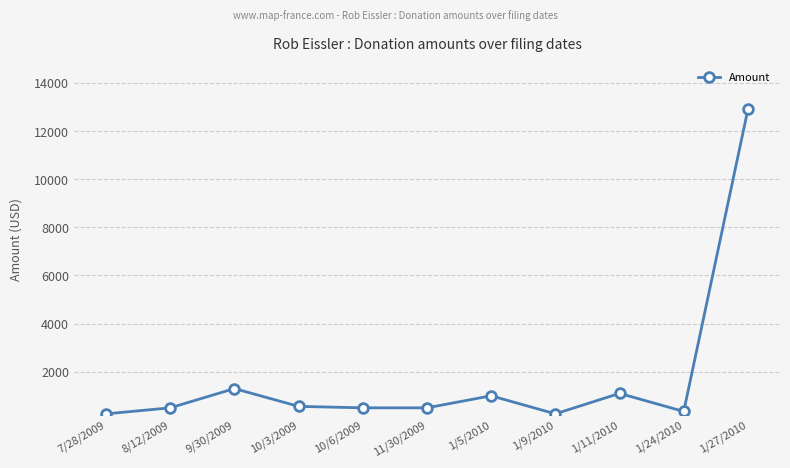

What is the value of the 5th point from the left?

500